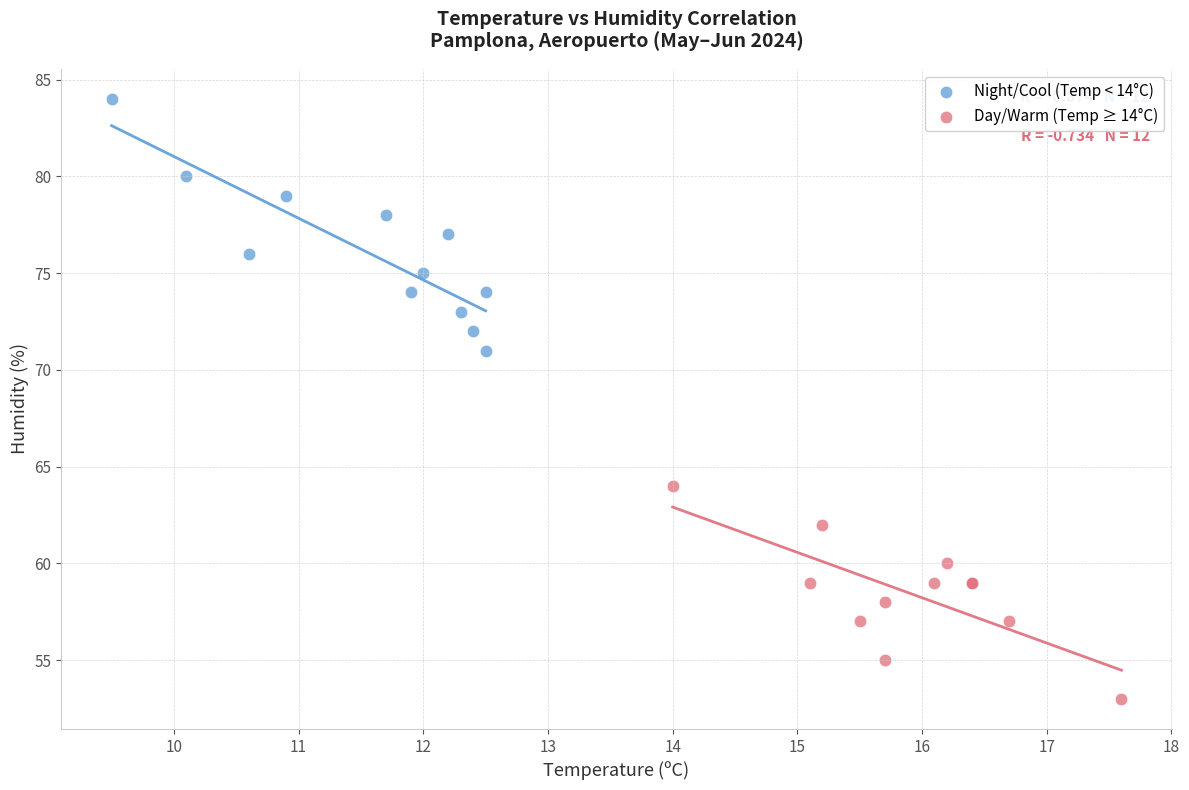

What are all the series names shown in the legend?

Night/Cool (Temp < 14°C), Day/Warm (Temp ≥ 14°C)